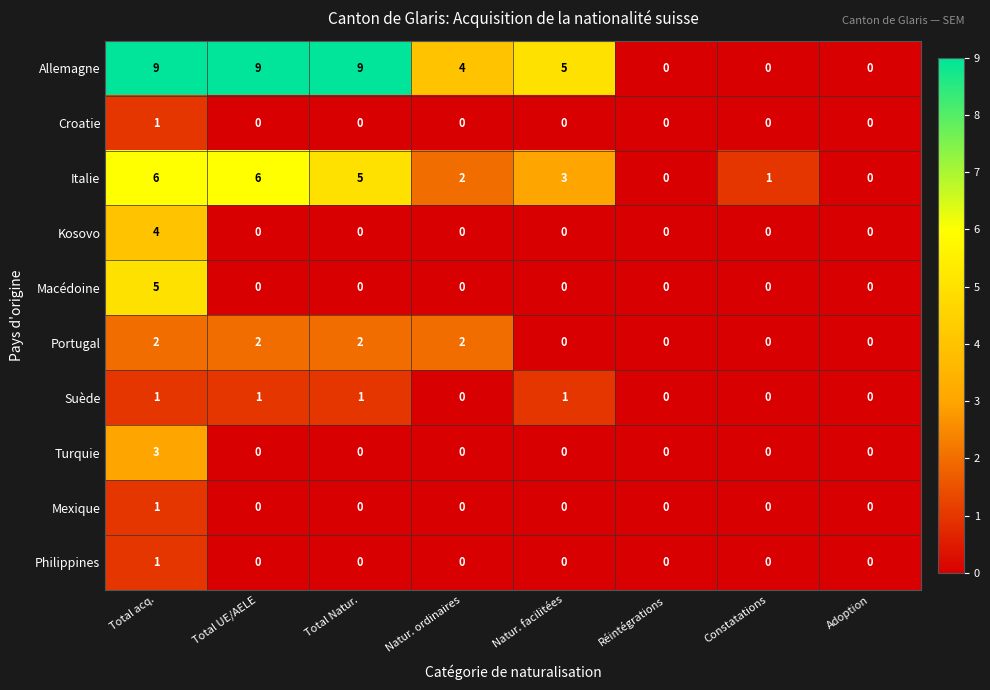

Count the Philippines values in the range 0 to 1.

8